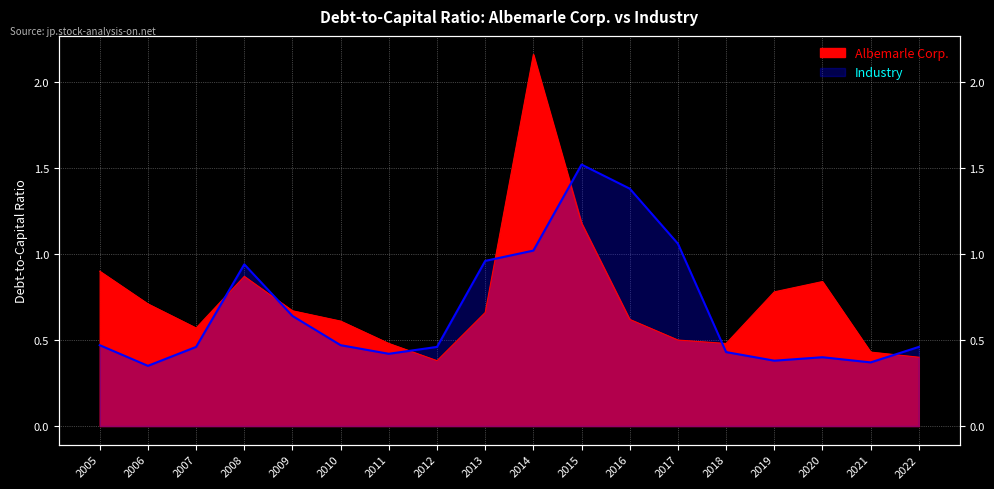

Reading left to right, what are all the values shown in this chart?

Albemarle Corp.: 0.9	0.7	0.6	0.9	0.7	0.6	0.5	0.4	0.7	2.2	1.2	0.6	0.5	0.5	0.8	0.8	0.4	0.4
Industry: 0.5	0.3	0.5	0.9	0.6	0.5	0.4	0.5	1.0	1.0	1.5	1.4	1.1	0.4	0.4	0.4	0.4	0.5